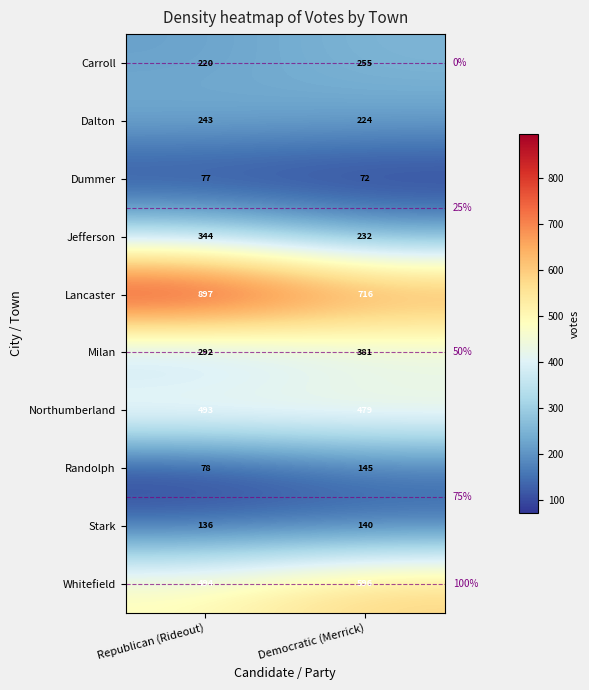

Which label corresponds to the largest value in the chart?

Republican (Rideout)